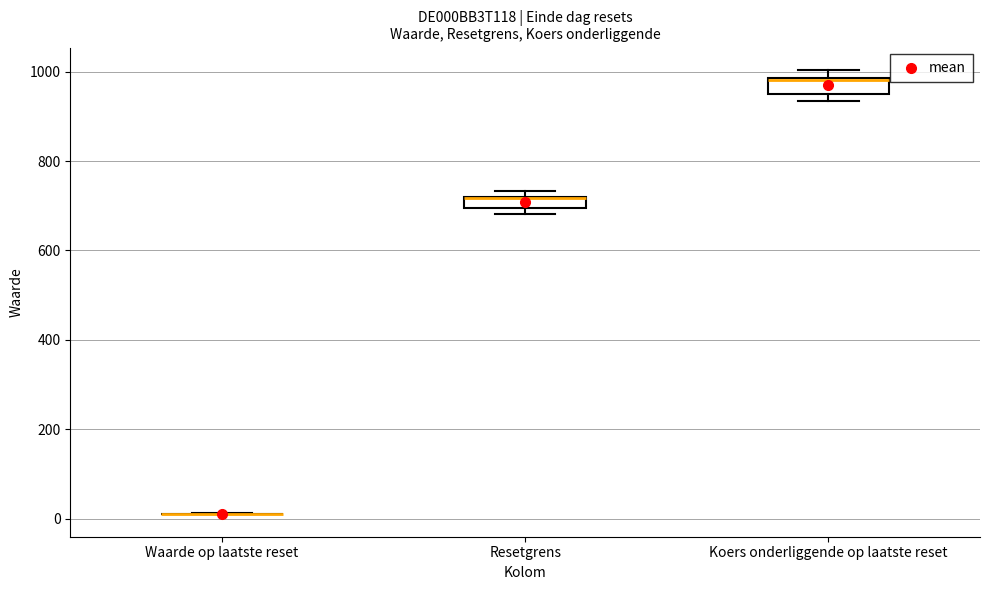

Where is the lower edge of the box for Resetgrens on the y-axis? The values are not printed on the chart, so give them approximately, as read against the axis.

700